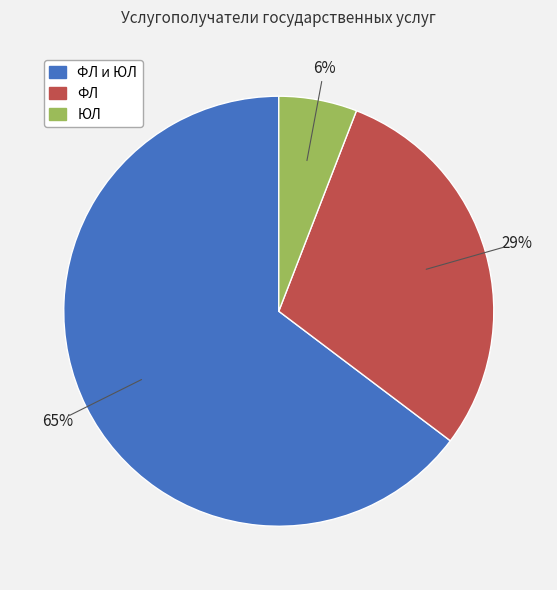

To the nearest percent, what is the difference between the largest and smallest slice percentages?

59%